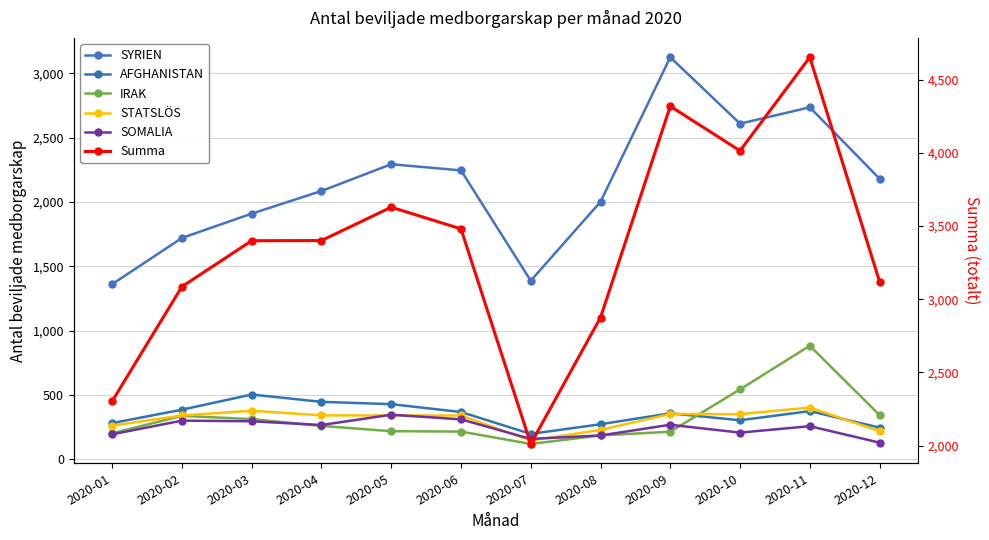

What is the difference between the second highest and minimum values in the SOMALIA series?

181